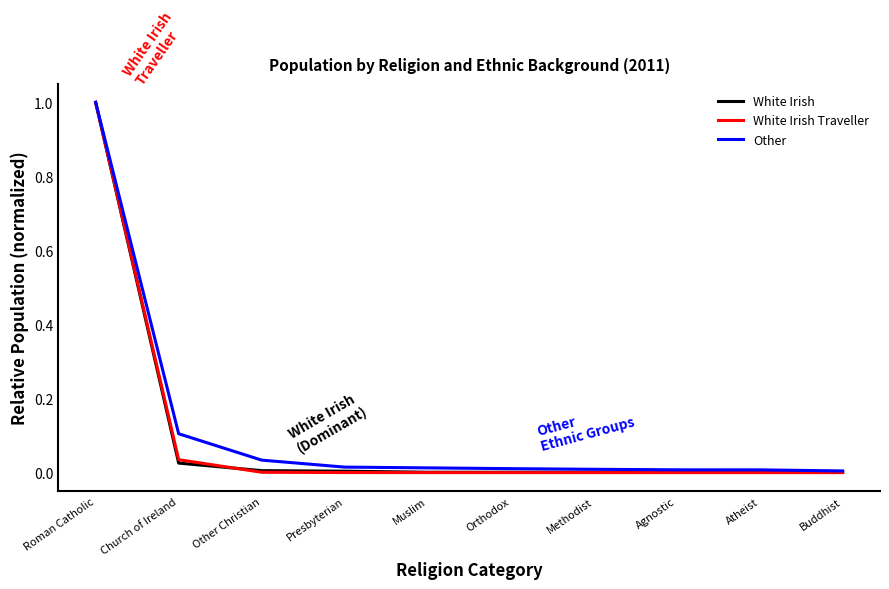

Does the chart have visible grid lines?

No